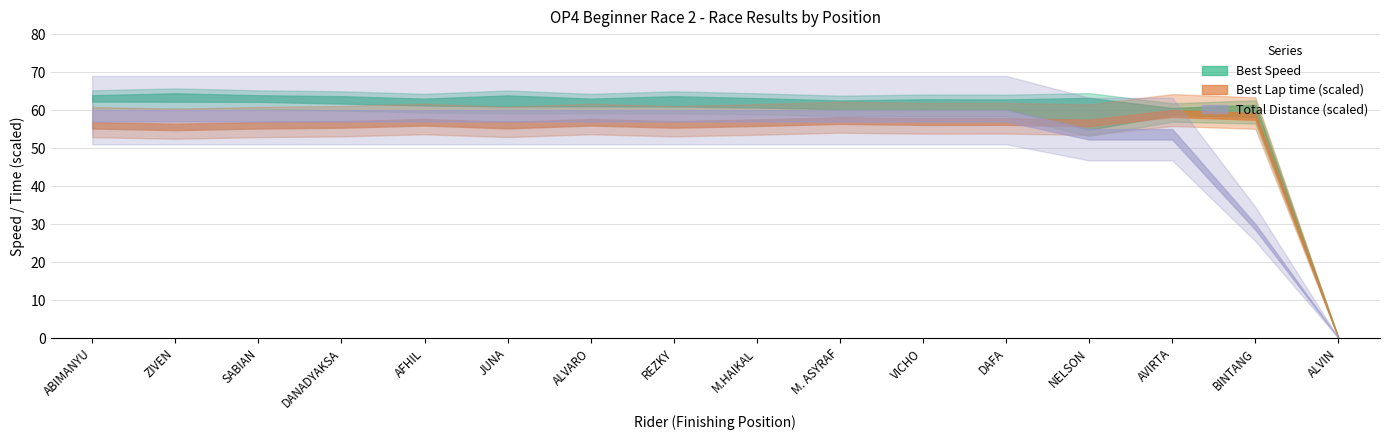

True or false: Best Speed and Total Distance cross at least once.

False